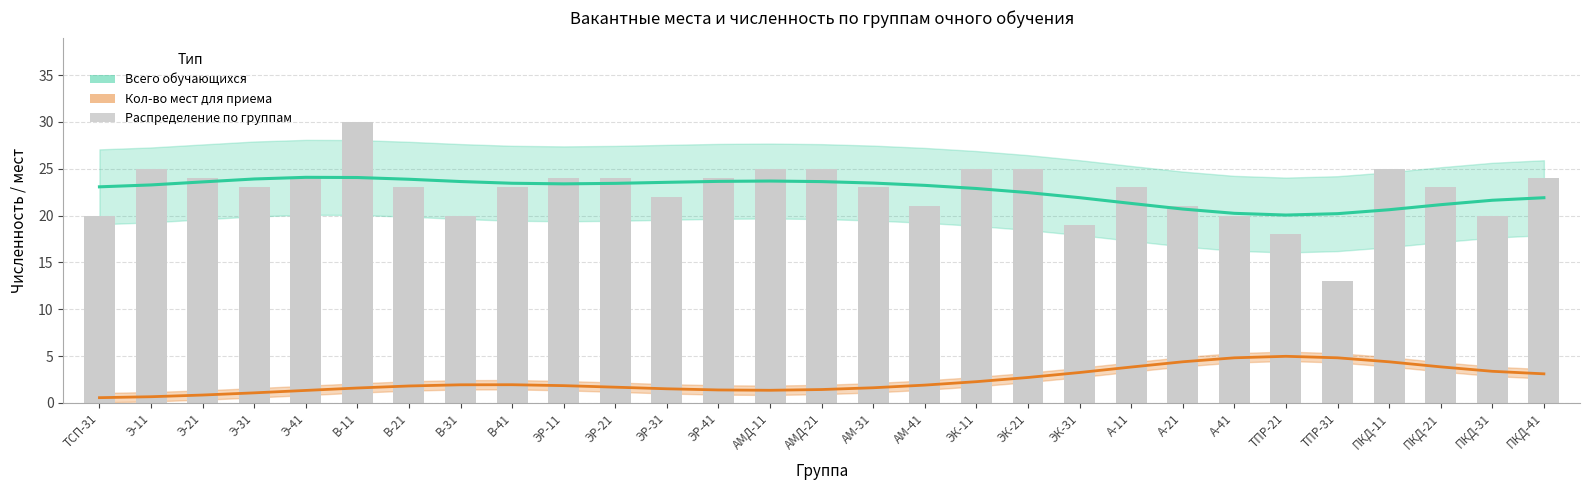

How many bars are there in total?

29